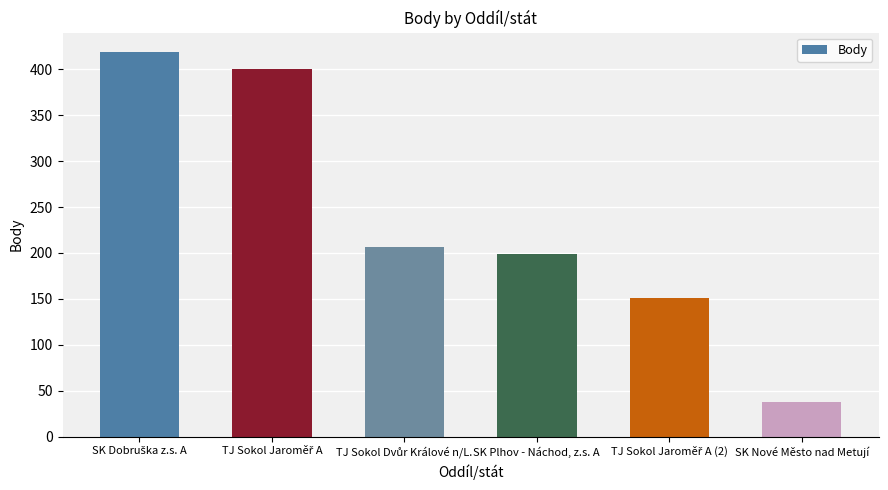

The chart shows a value of 38 at SK Nové Město nad Metují. True or false?

True